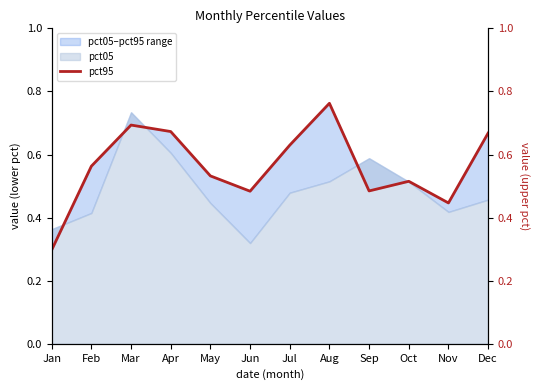

True or false: there are more than 1 points higher than both neighbors.

True